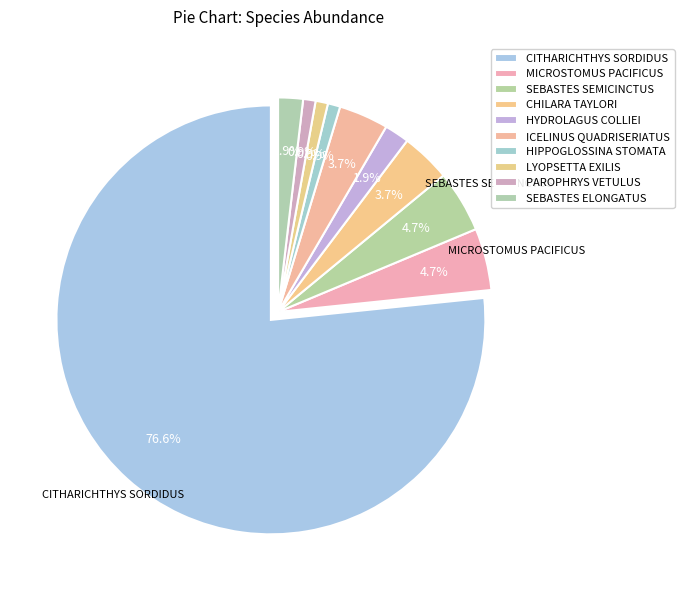

Rank the categories by value from highest to lowest.

CITHARICHTHYS SORDIDUS, MICROSTOMUS PACIFICUS, SEBASTES SEMICINCTUS, CHILARA TAYLORI, ICELINUS QUADRISERIATUS, HYDROLAGUS COLLIEI, SEBASTES ELONGATUS, HIPPOGLOSSINA STOMATA, LYOPSETTA EXILIS, PAROPHRYS VETULUS